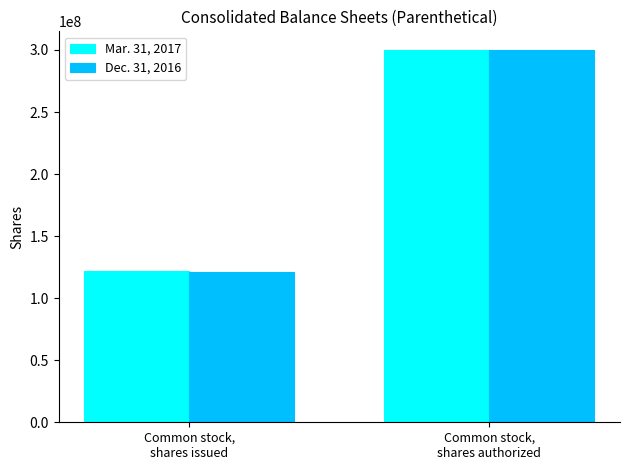

At which label does Dec. 31, 2016 reach its peak?

Common stock,
shares authorized